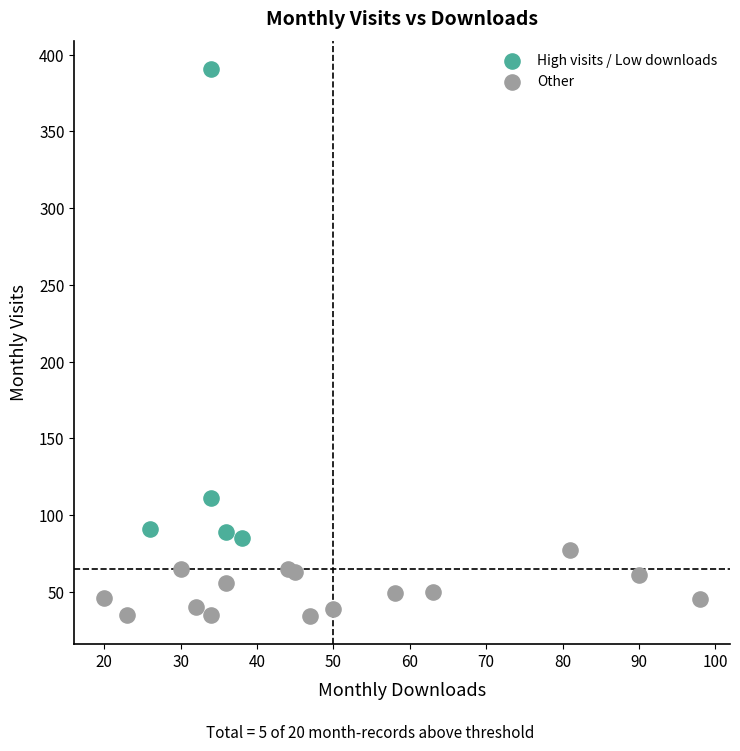

Which series contains the highest Y value?

High visits / Low downloads